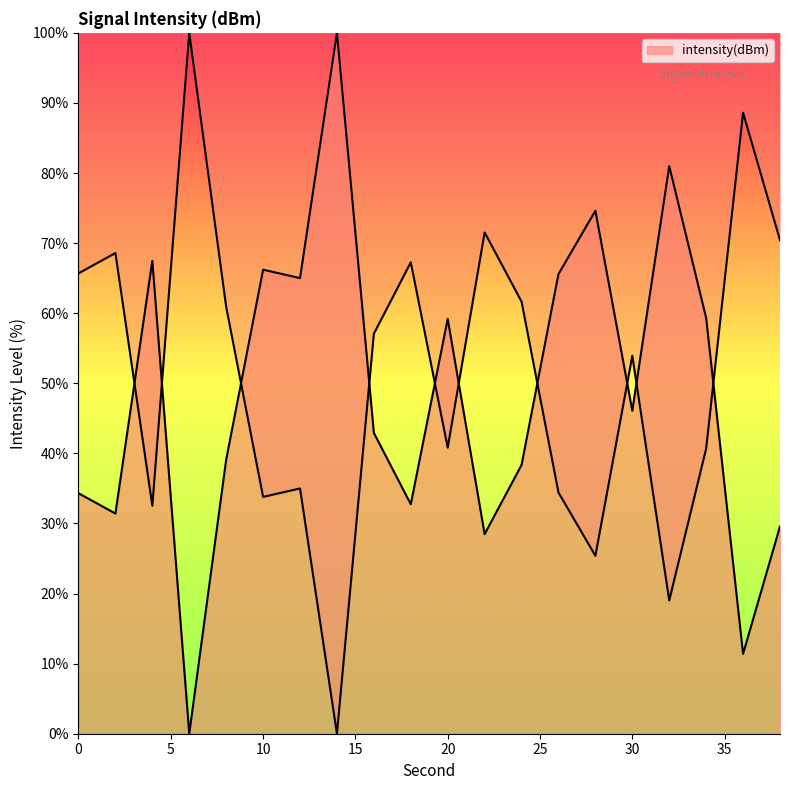

Which label corresponds to the smallest value in the chart?

6